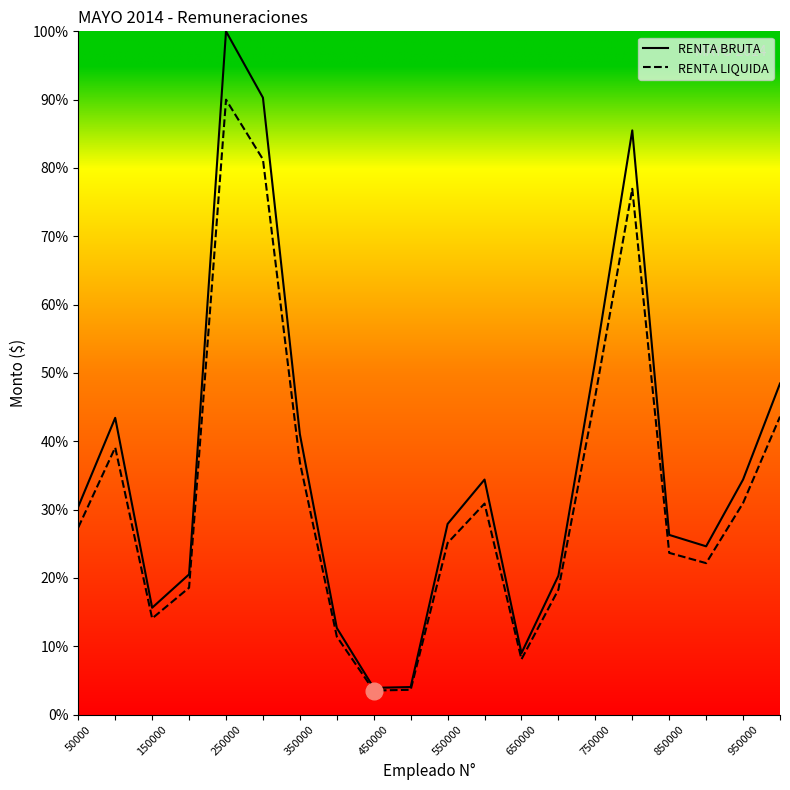

Which series has the largest range (max minus min)?

RENTA BRUTA